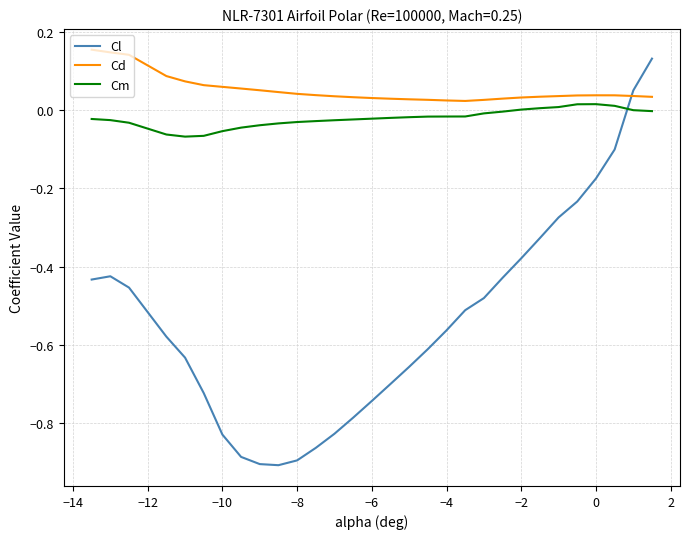

What is the difference between the maximum and minimum values in the Cl series?

1.0